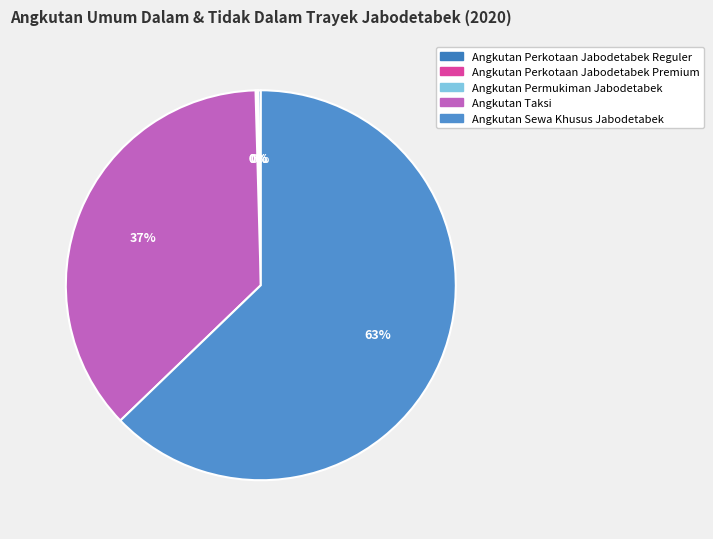

The Angkutan Perkotaan Jabodetabek Reguler slice represents 11% of the pie. True or false?

False